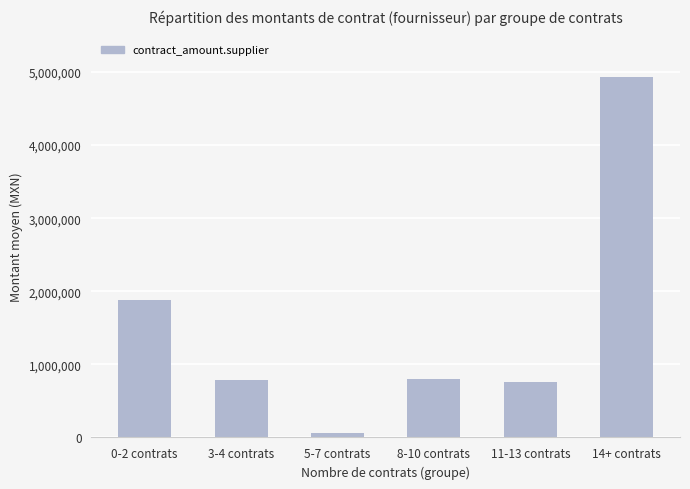

What is the difference between the second highest and minimum values?

1807478.4